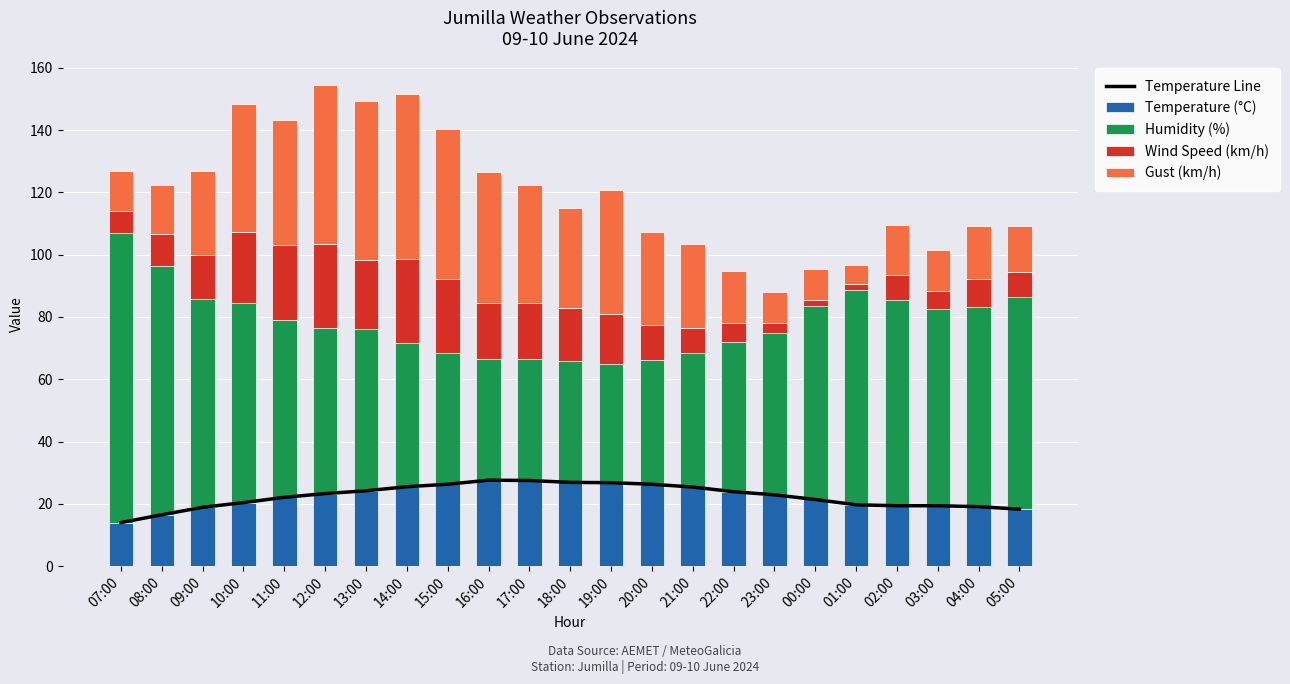

At which category is the sum across all series the highest?

12:00